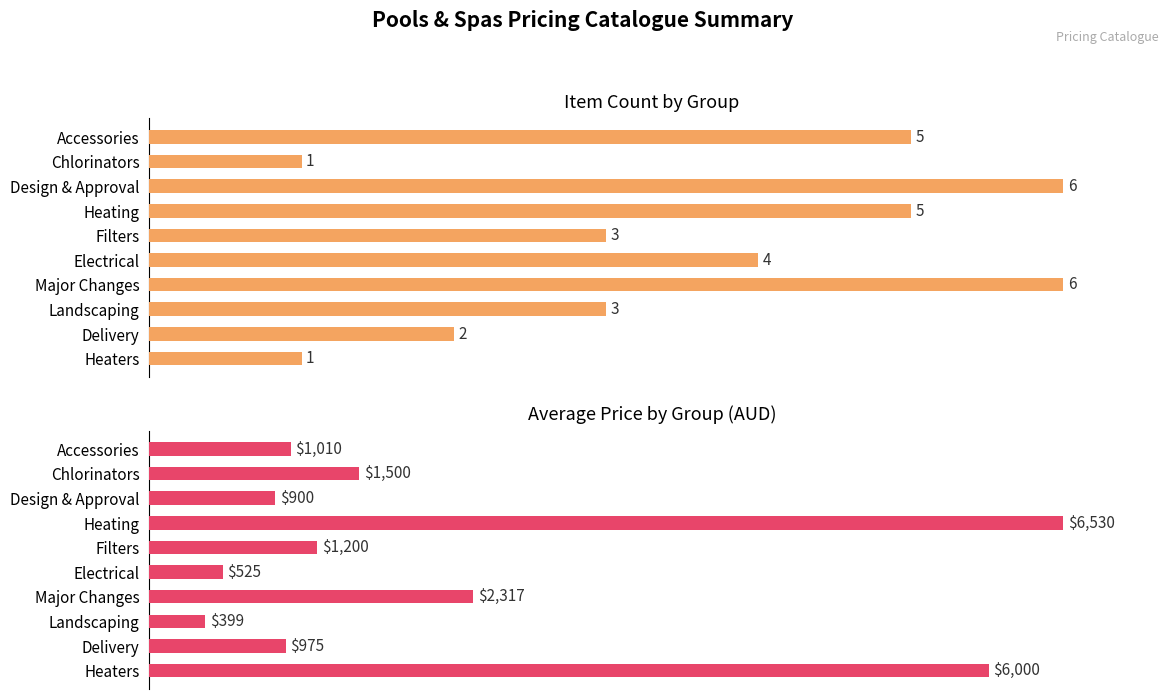

How many bars are there in each group?

2